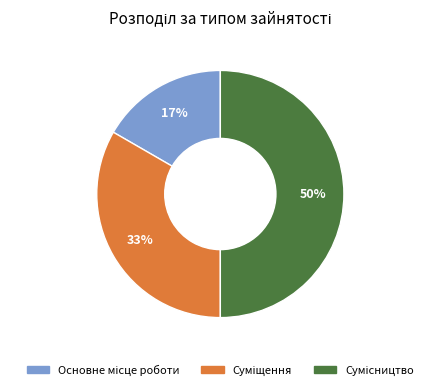

To the nearest percent, what is the average slice percentage?

33%